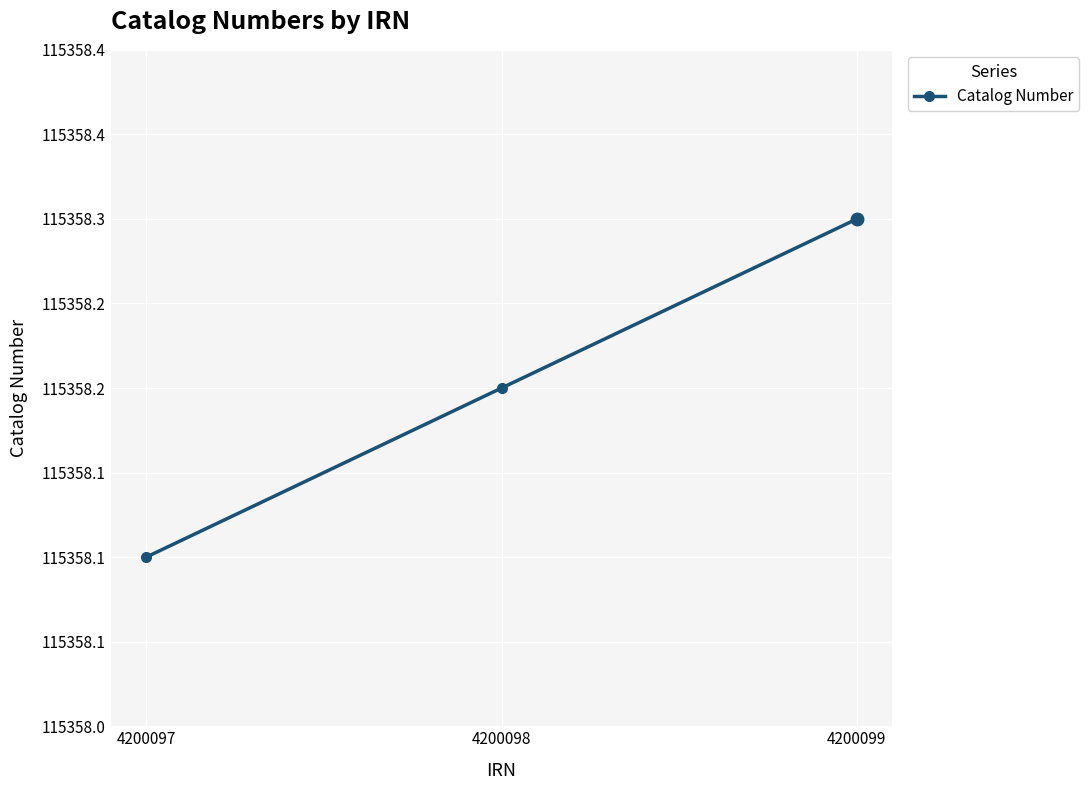

What is the difference between the maximum and minimum values?

0.2